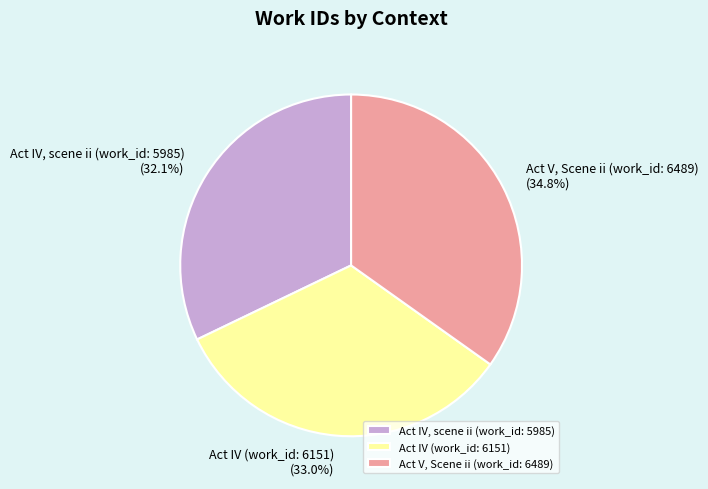

What is the smallest slice in the pie chart?

Act IV, scene ii (work_id: 5985)